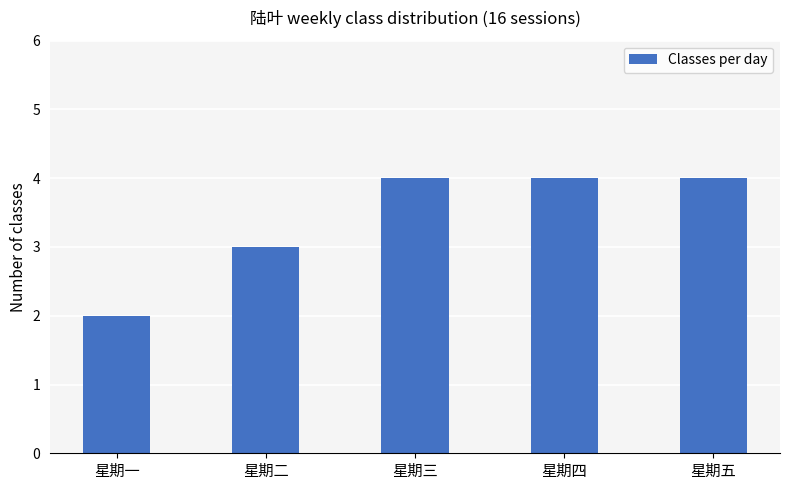

What is the label of the 4th bar from the right?

星期二